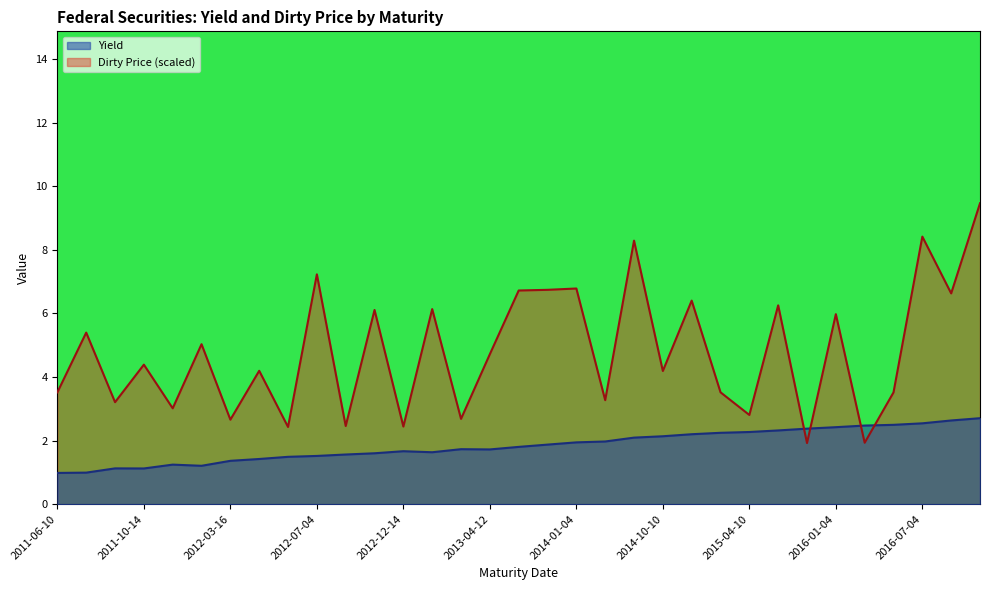

What is the label of the 19th point from the left?

2014-01-04